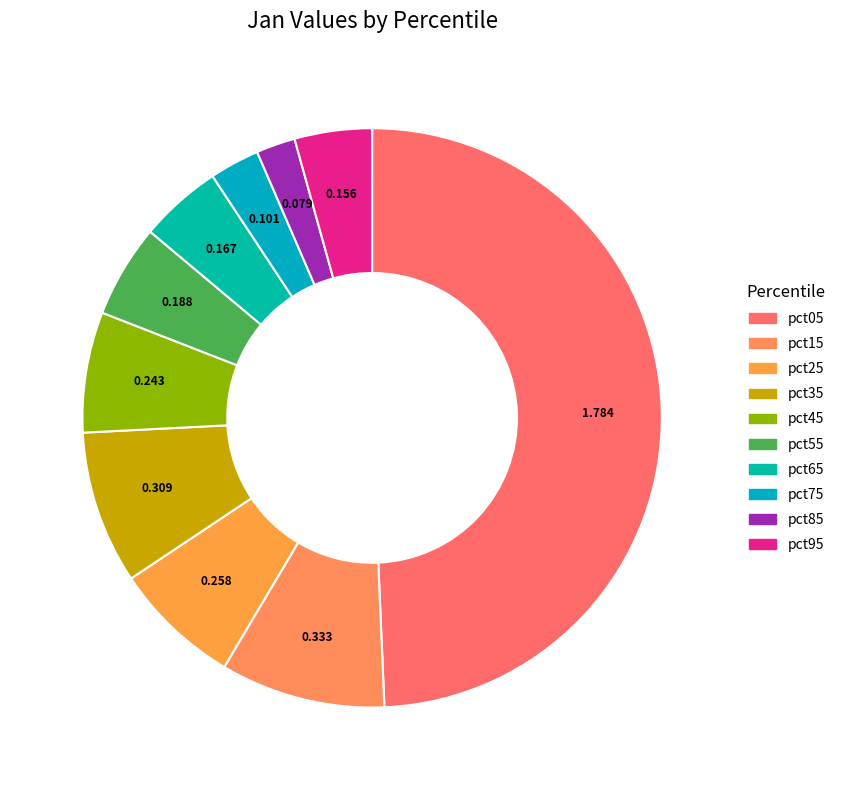

Rank the categories by value from lowest to highest.

pct85, pct75, pct95, pct65, pct55, pct45, pct25, pct35, pct15, pct05